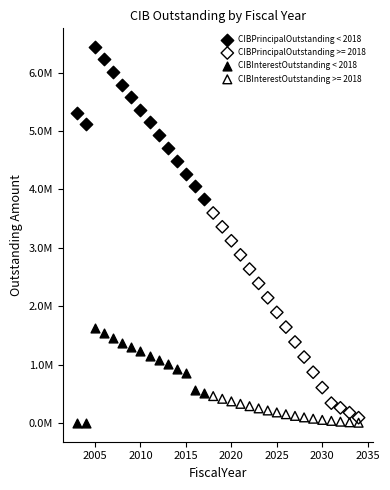

What are all the series names shown in the legend?

CIBPrincipalOutstanding < 2018, CIBPrincipalOutstanding >= 2018, CIBInterestOutstanding < 2018, CIBInterestOutstanding >= 2018